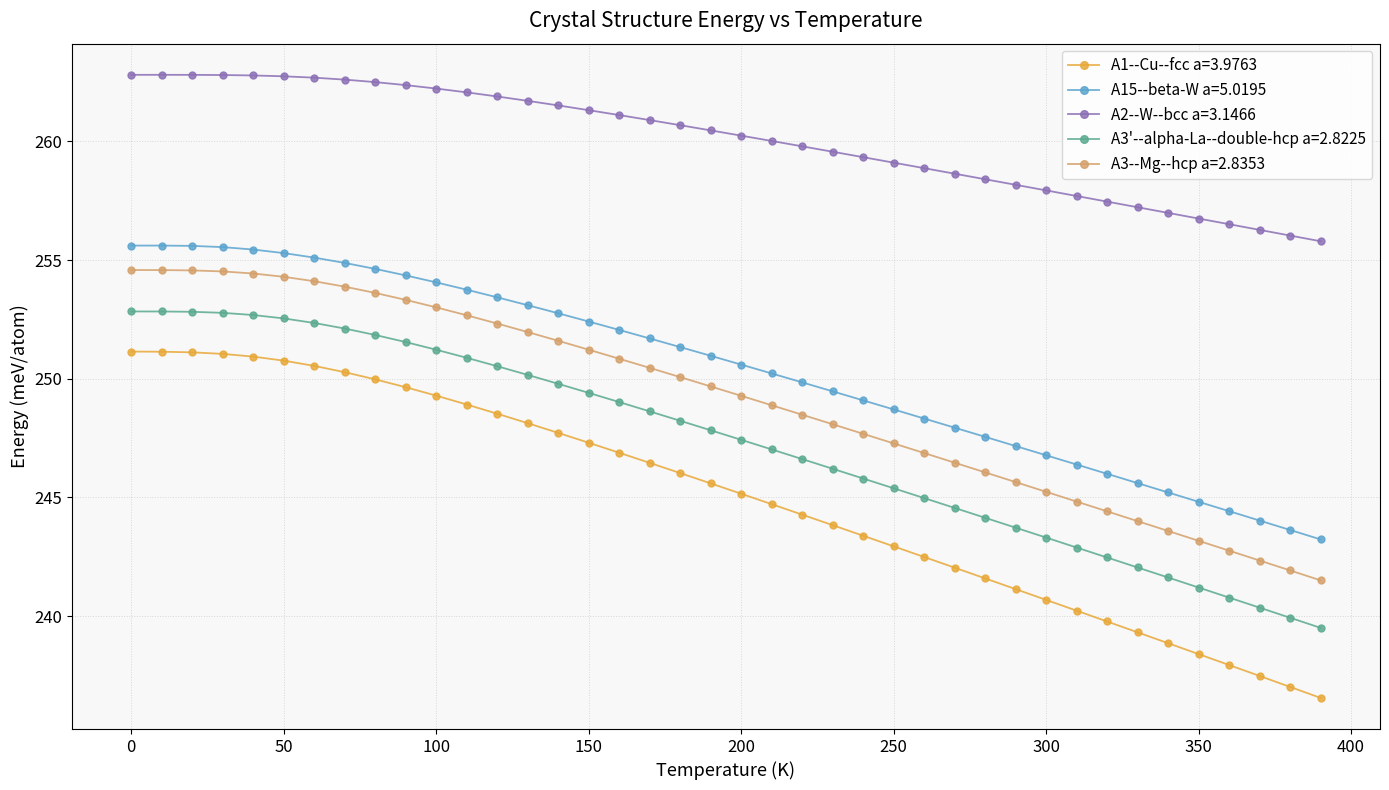

What is the value of the A1--Cu--fcc a=3.9763 point at the 16th from the left?

247.3